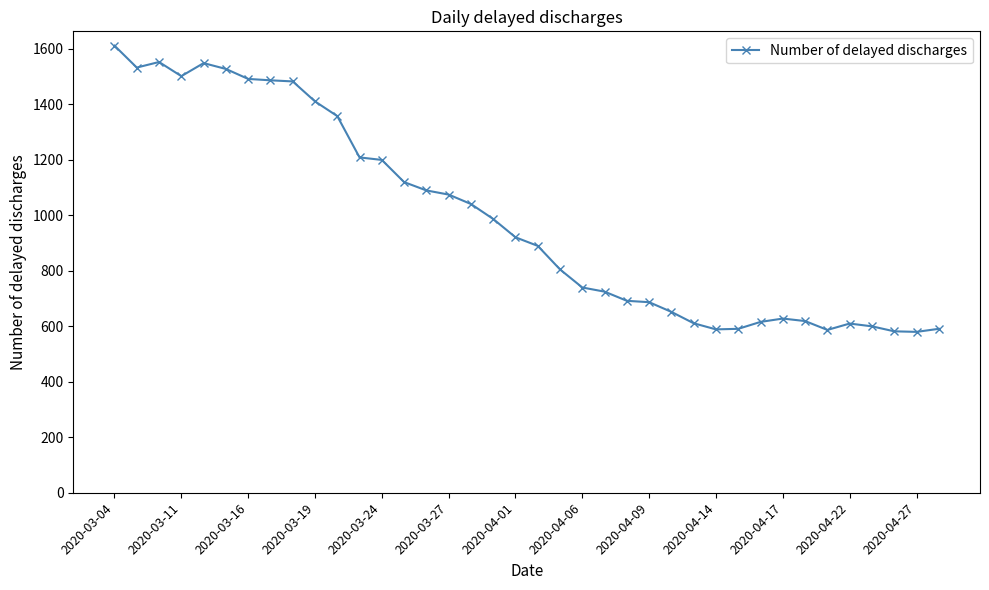

What is the value of the 21st point from the left?

805